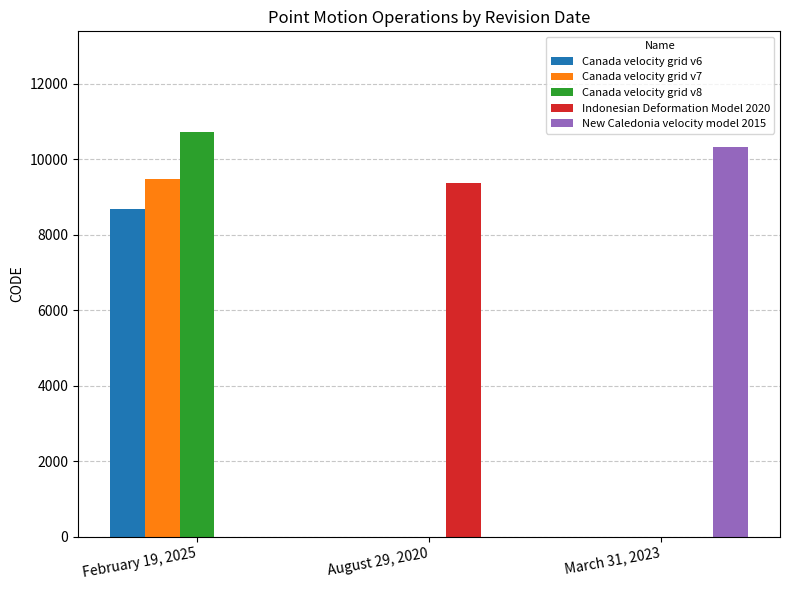

Reading left to right, what are all the values shown in this chart?

Canada velocity grid v6: February 19, 2025=8676	August 29, 2020=0	March 31, 2023=0
Canada velocity grid v7: February 19, 2025=9483	August 29, 2020=0	March 31, 2023=0
Canada velocity grid v8: February 19, 2025=10707	August 29, 2020=0	March 31, 2023=0
Indonesian Deformation Model 2020: February 19, 2025=0	August 29, 2020=9375	March 31, 2023=0
New Caledonia velocity model 2015: February 19, 2025=0	August 29, 2020=0	March 31, 2023=10323